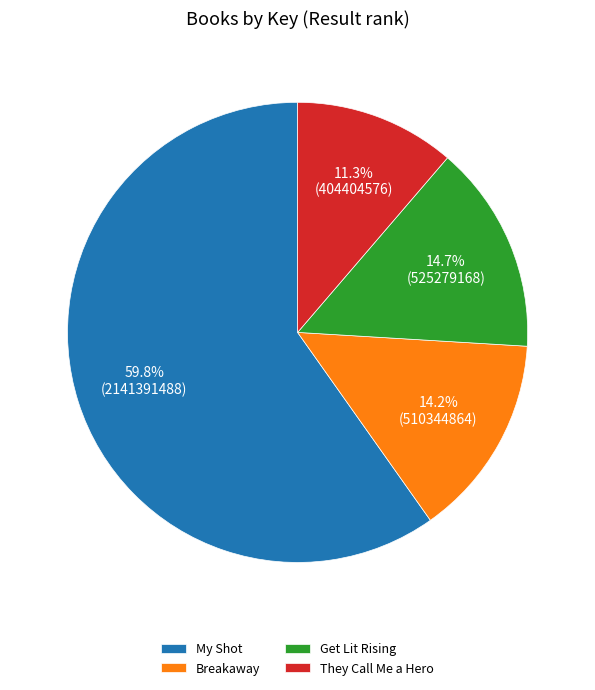

How many segments does this pie chart have?

4